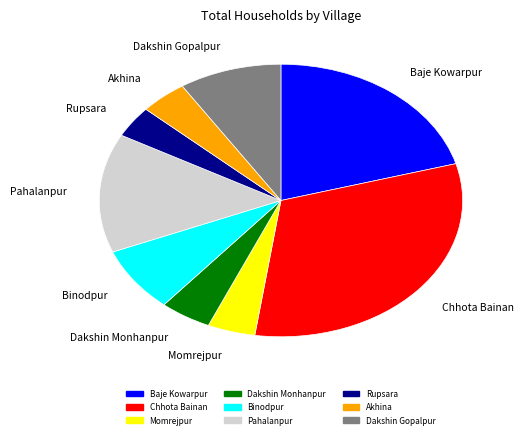

Approximately how many times larger is the value at Dakshin Gopalpur compared to Dakshin Monhanpur?

2.0